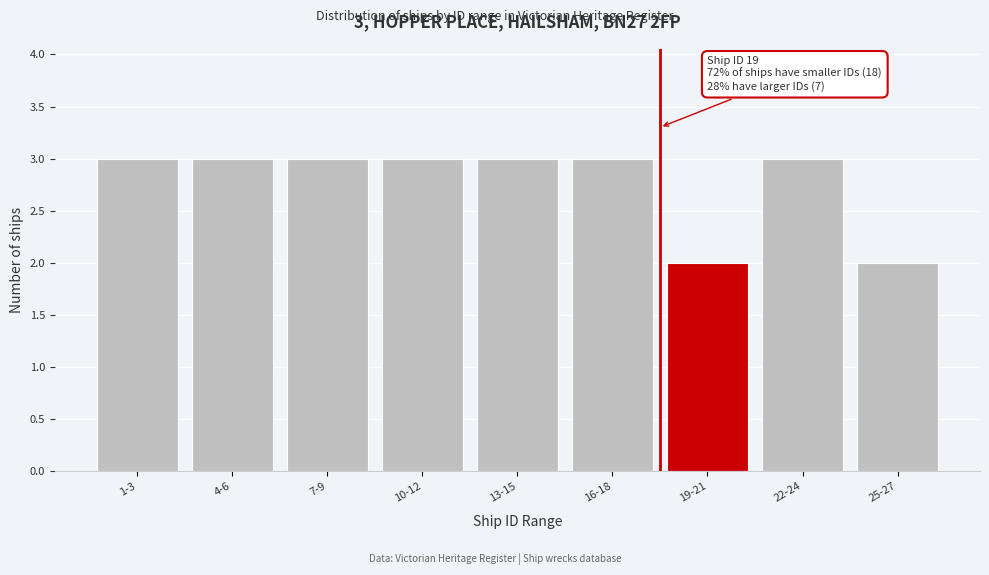

Reading left to right, list all the values displayed in this chart.

1-3=3	4-6=3	7-9=3	10-12=3	13-15=3	16-18=3	19-21=2	22-24=3	25-27=2